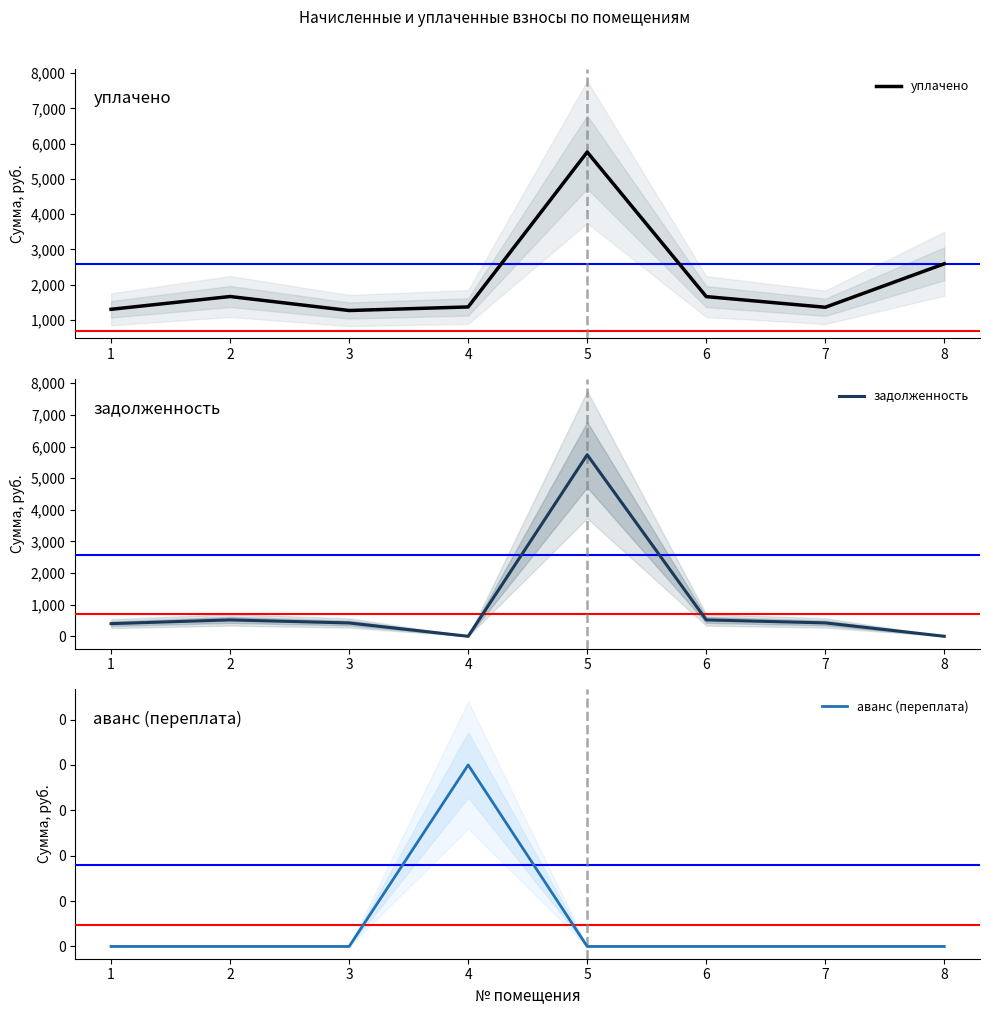

What is the spread (max minus min) of values at 5?

5761.5